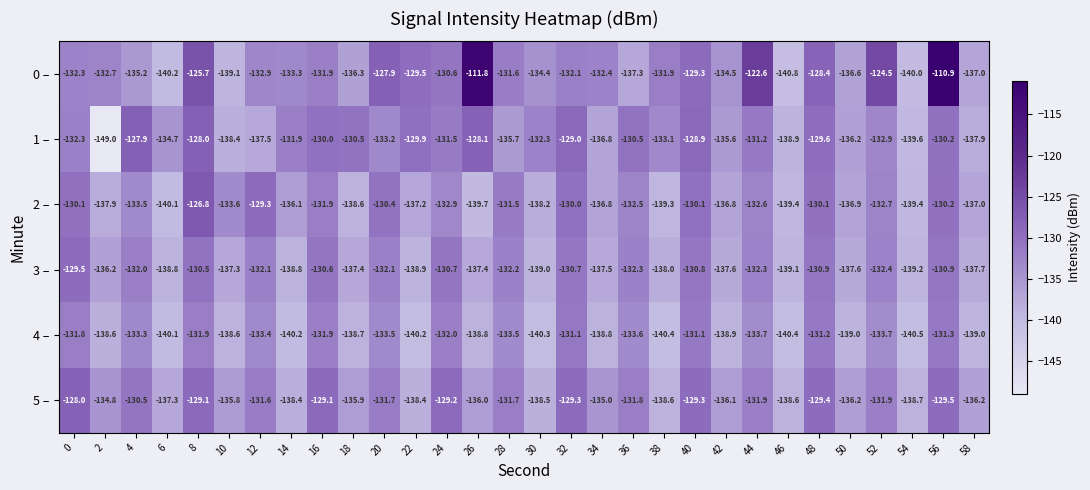

What is the average value of the 4 – series?

-136.0